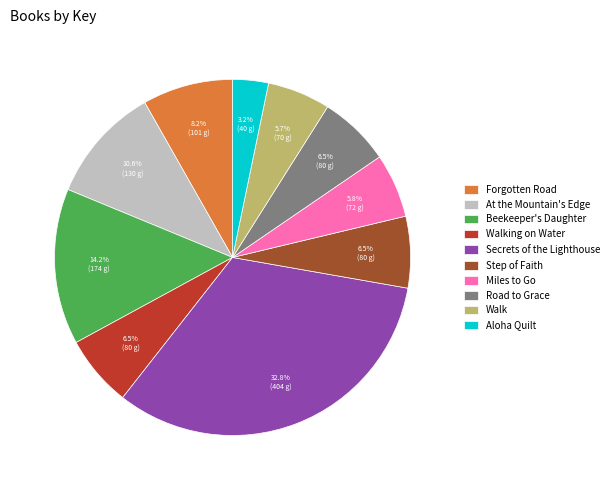

To the nearest percent, what is the combined percentage of Miles to Go and Road to Grace?

12%